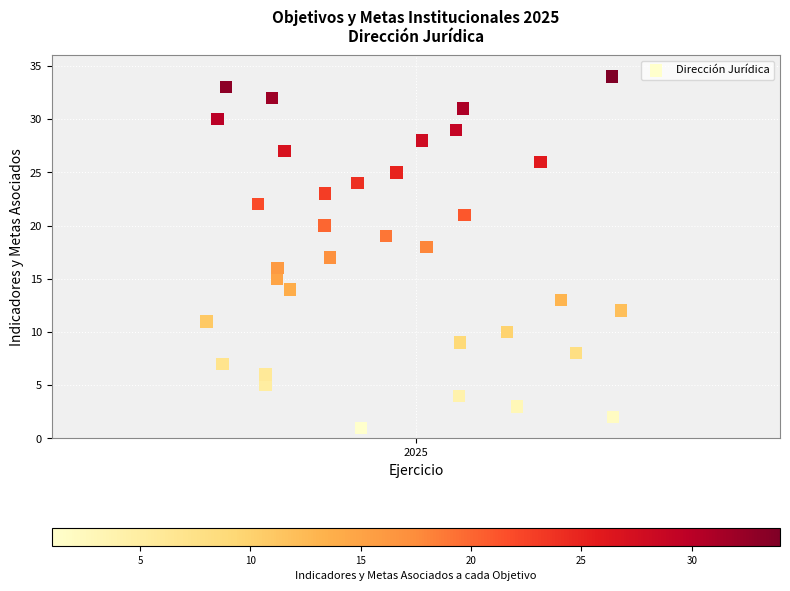

How many data points are displayed?

34